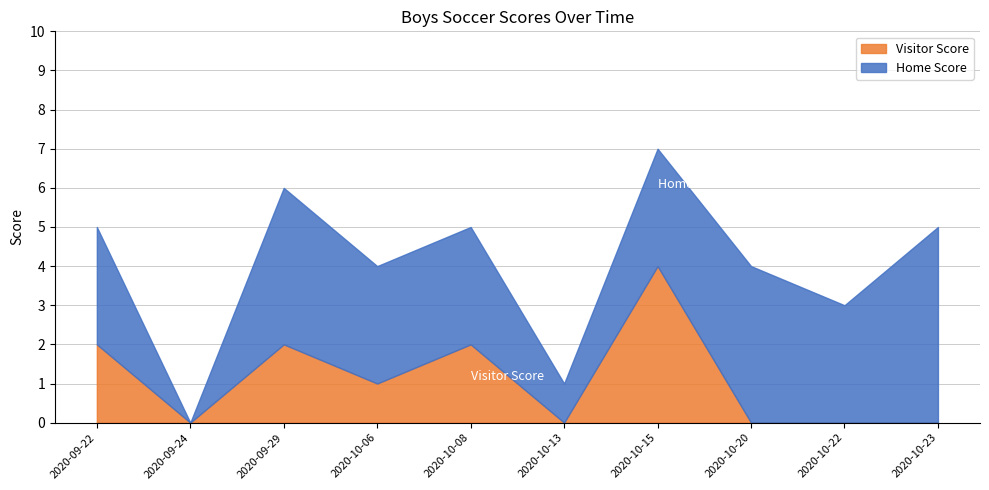

True or false: Home Score has more than 2 points higher than both neighbors.

False